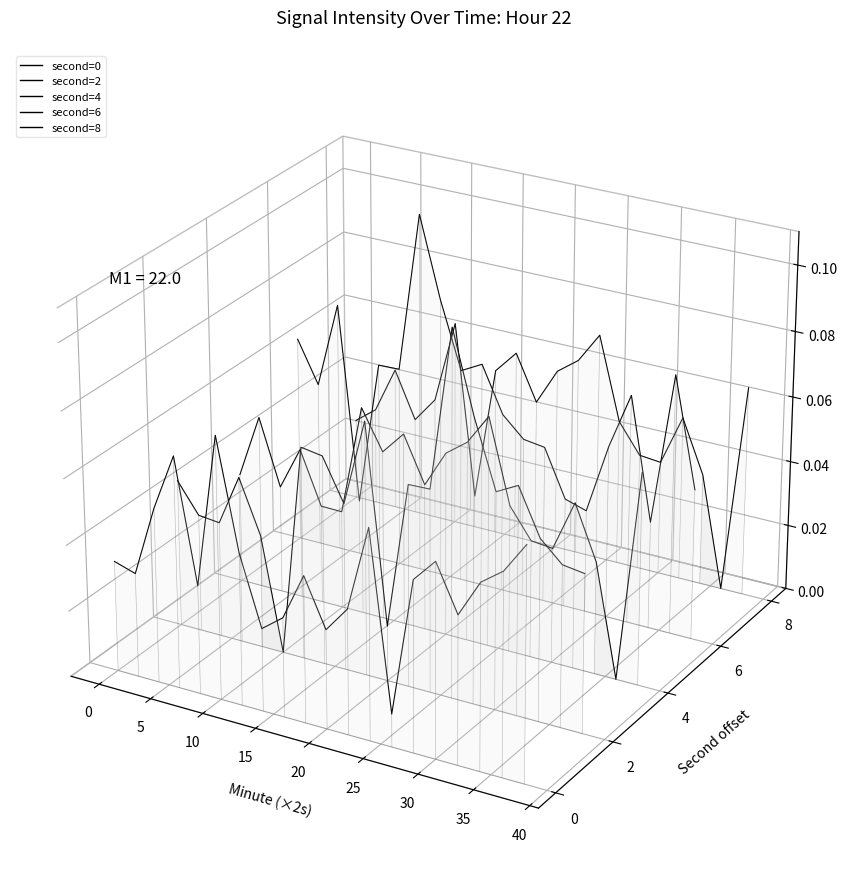

What are all the series names shown in the legend?

second=0, second=2, second=4, second=6, second=8